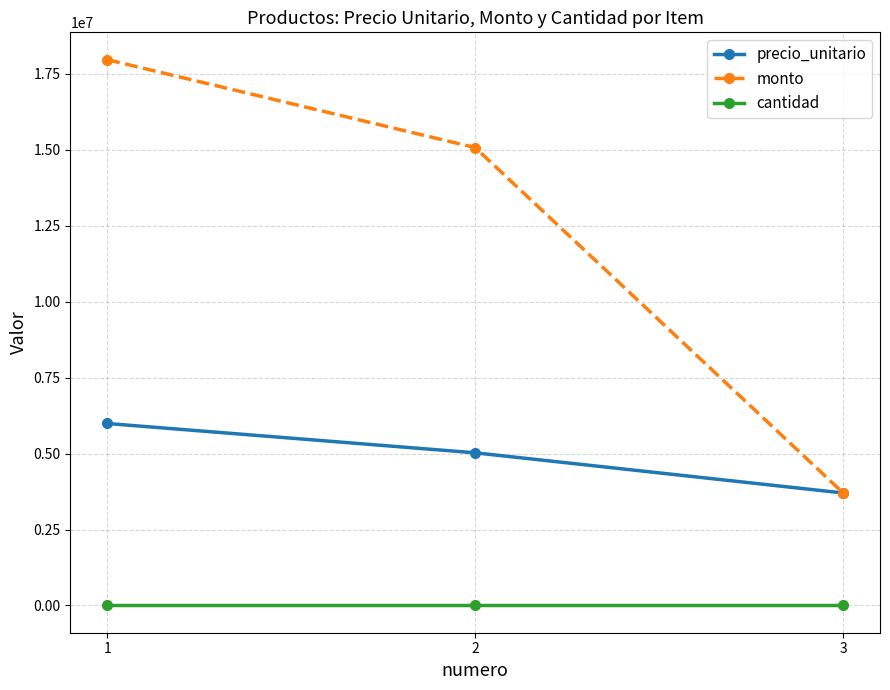

Does the chart have visible grid lines?

Yes